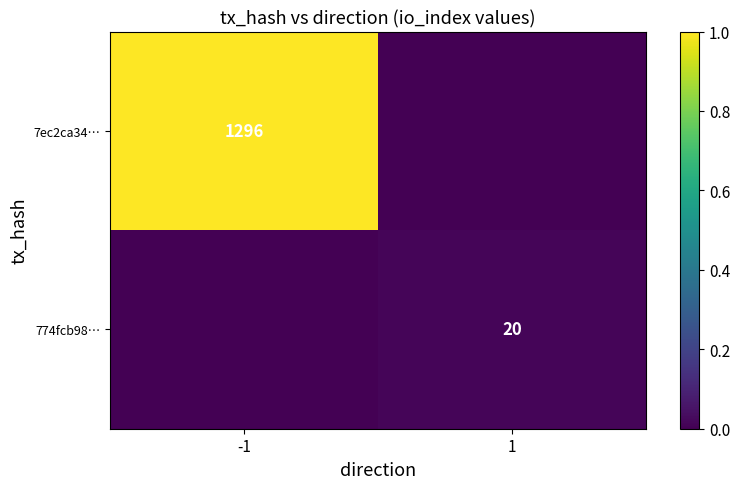

Is it true that 7ec2ca34… equals 1296 at -1?

True